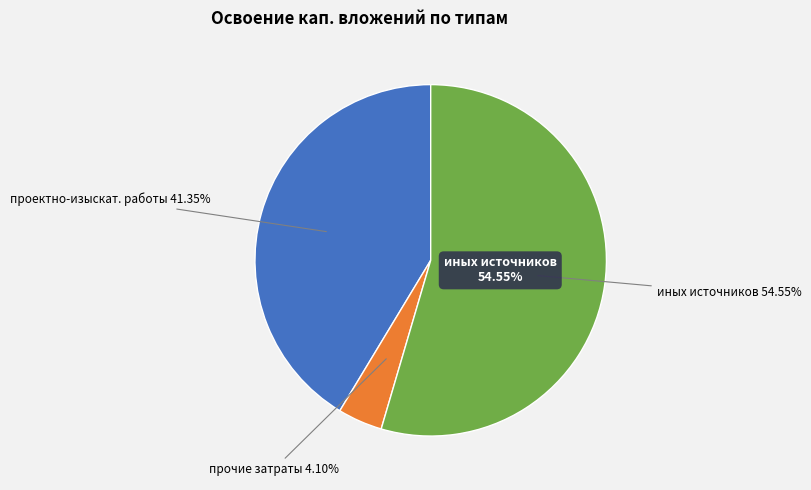

Is it true that иных источников финансирования is 43% of the pie?

False